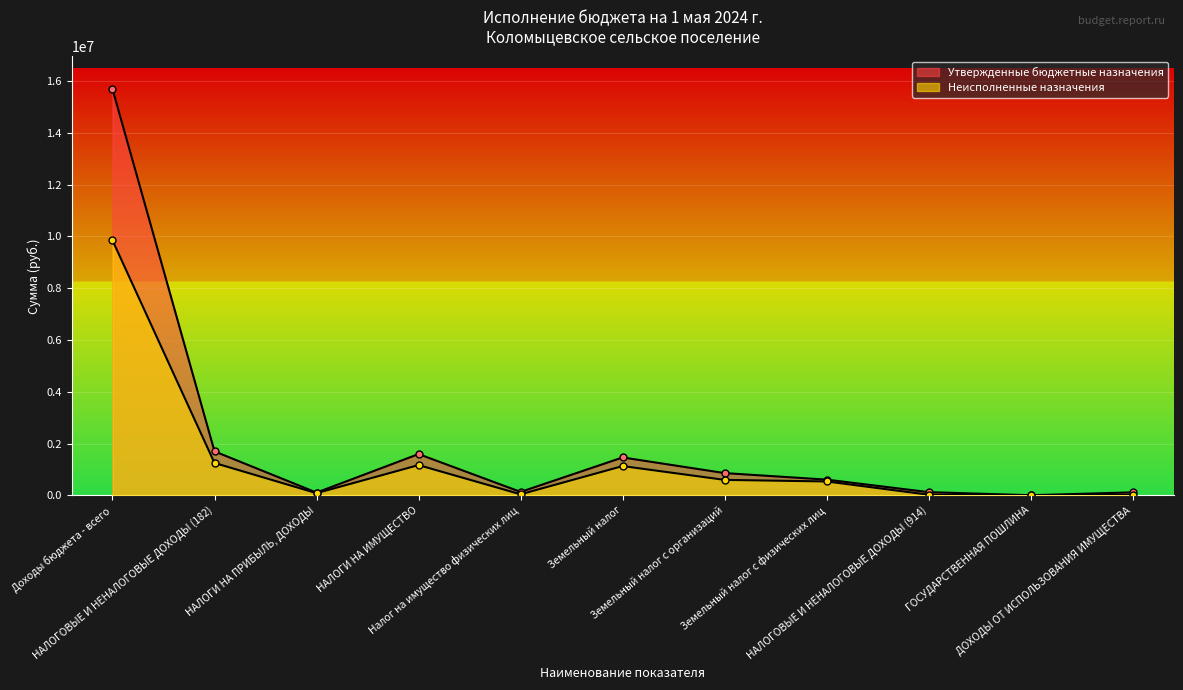

What is the value of the Неисполненные назначения point at the 8th from the left?

533764.1